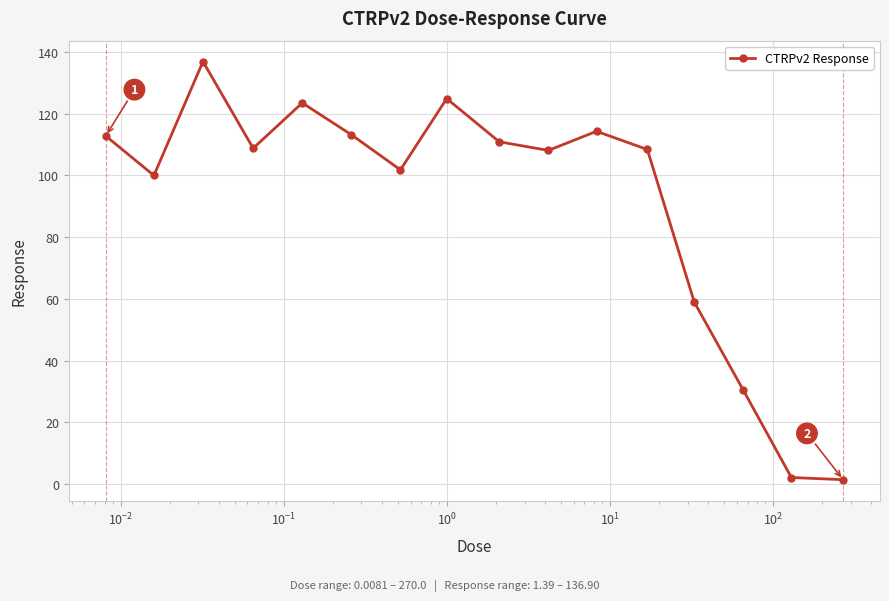

What is the maximum value shown in the chart?

136.9